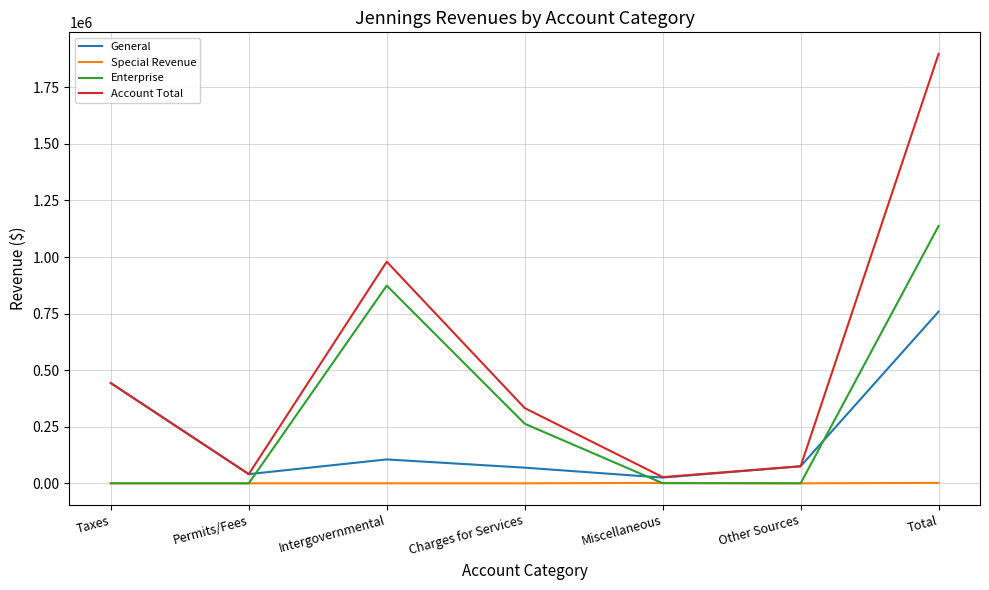

The Enterprise series shows 745705 at Taxes. True or false?

False